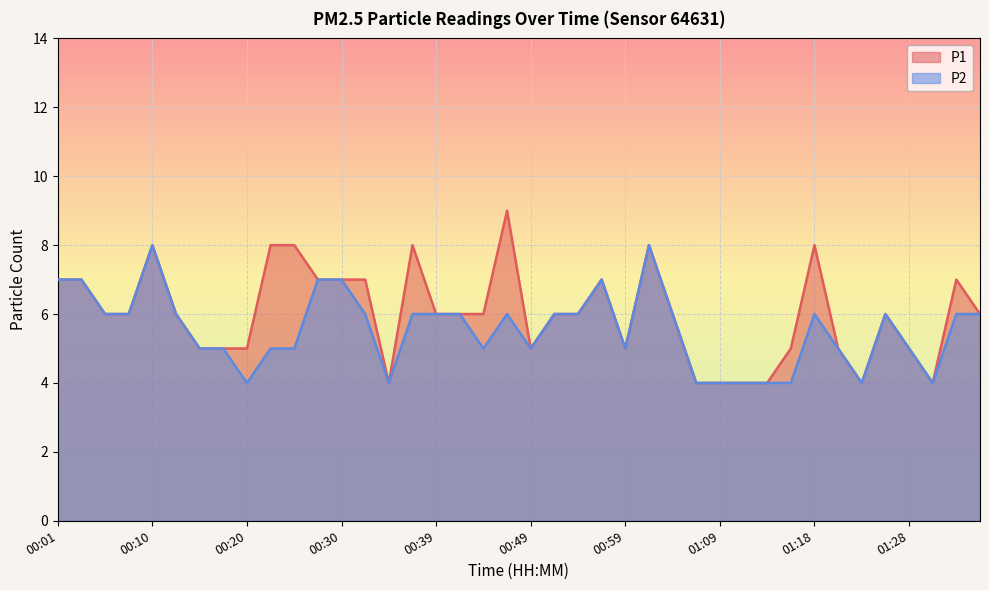

How many data points in P1 are above 6?

14